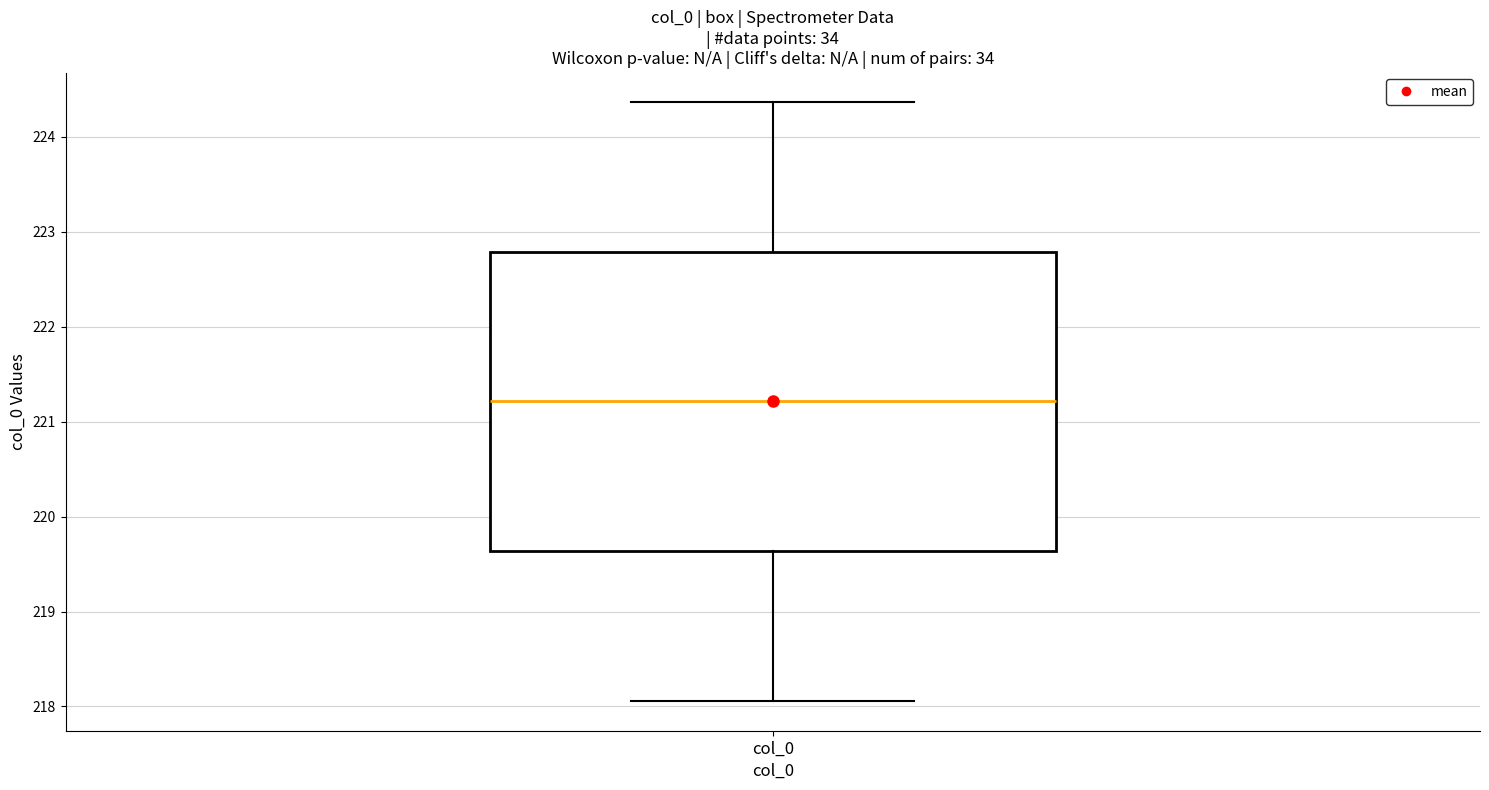

Where is the upper edge of the box for col_0 on the y-axis? The values are not printed on the chart, so give them approximately, as read against the axis.

222.8